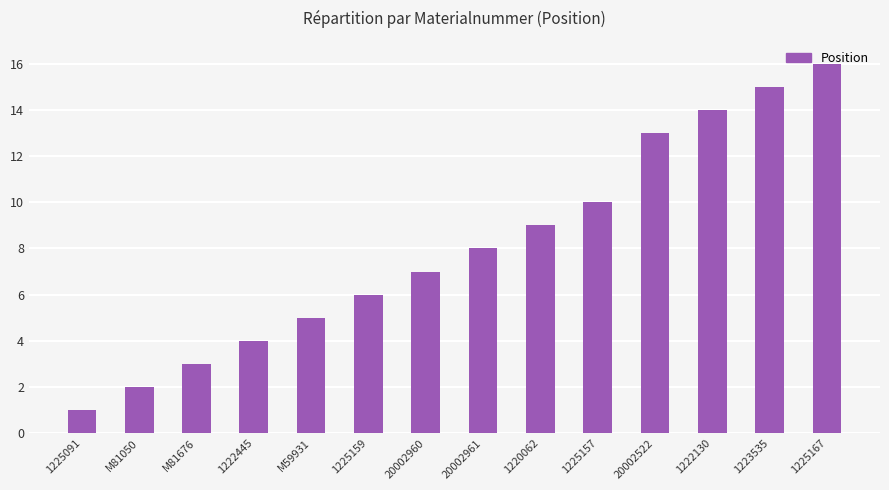

Rank the categories by value from lowest to highest.

1225091, M81050, M81676, 1222445, M59931, 1225159, 20002960, 20002961, 1220062, 1225157, 20002522, 1222130, 1223535, 1225167